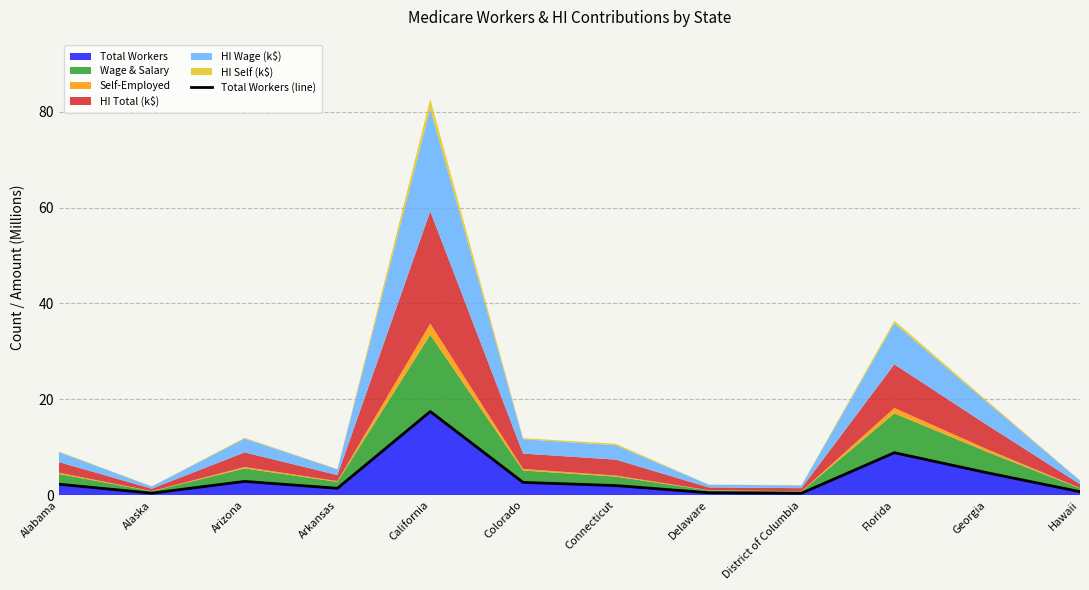

What is the value of the 9th point from the left?

0.4